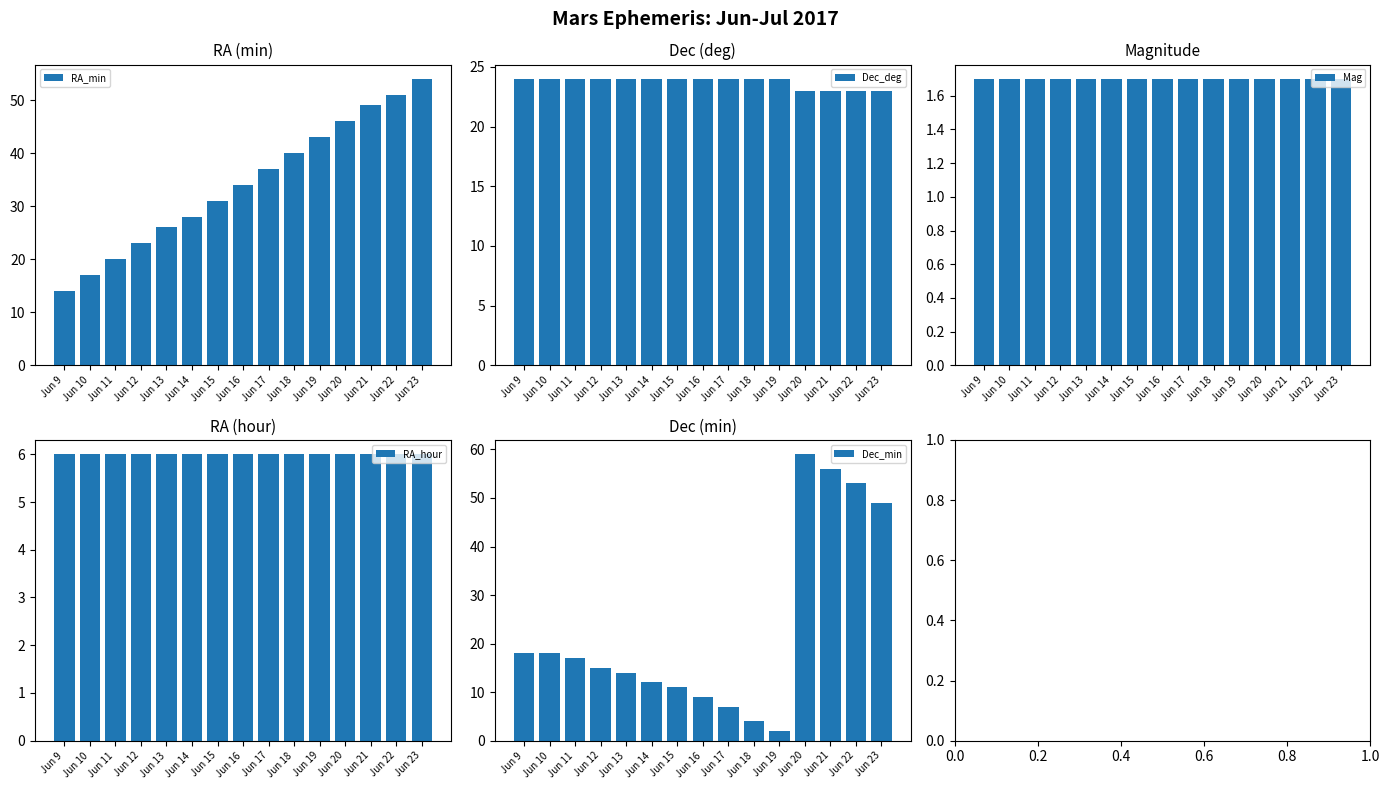

At how many categories does at least one series exceed 37?

6